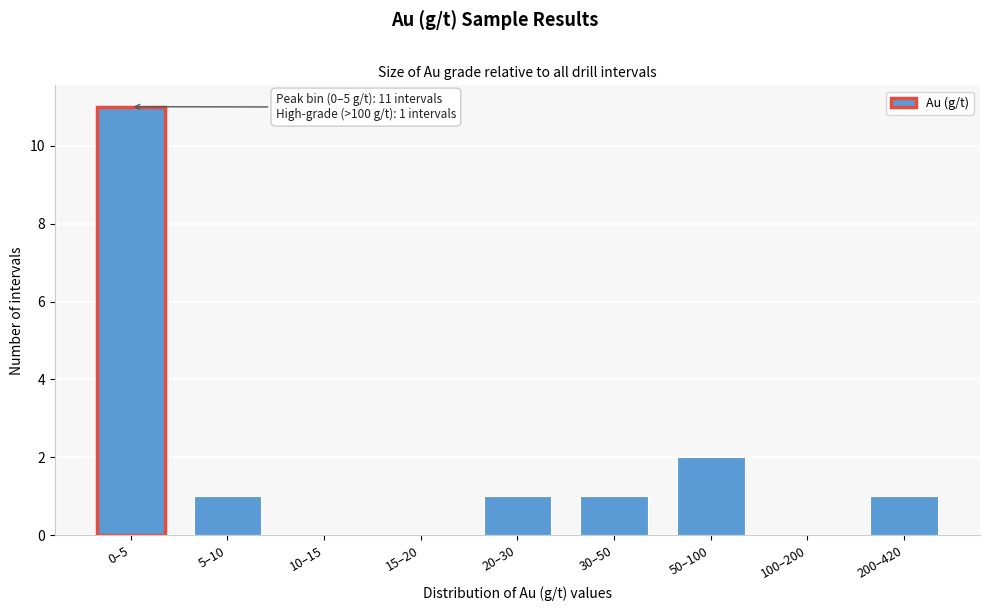

Reading right to left, list all the values displayed in this chart.

200–420=1	100–200=0	50–100=2	30–50=1	20–30=1	15–20=0	10–15=0	5–10=1	0–5=11